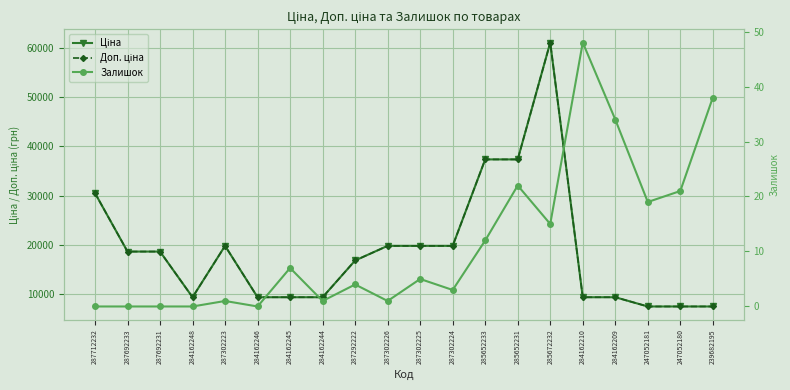

True or false: Залишок and Доп. ціна intersect in this chart.

False